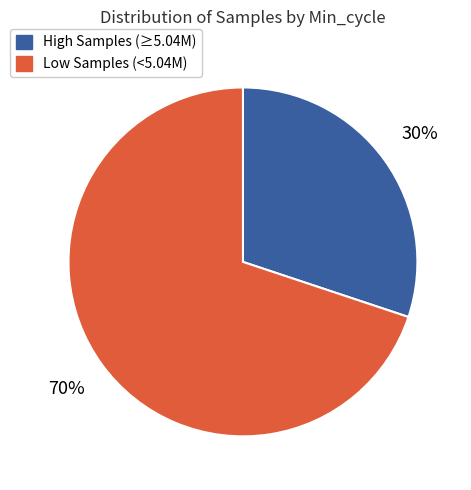

Count the number of slices in the pie.

2